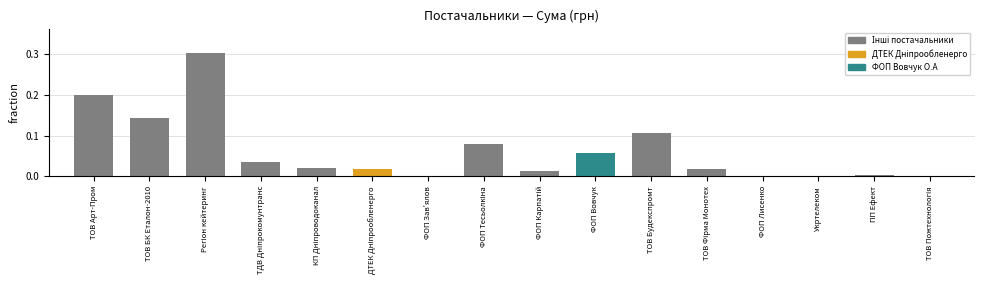

What is the sum of all values?

1.0